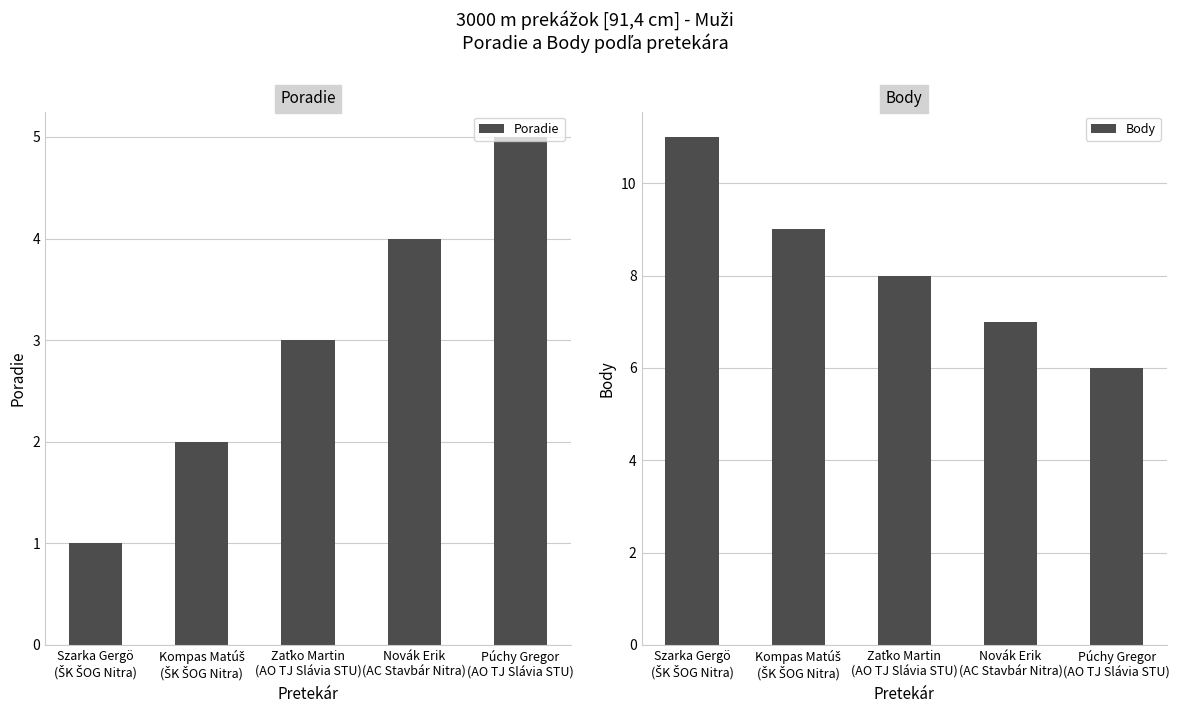

Reading left to right, extract all data points from this chart.

Poradie: 1	2	3	4	5
Body: 11	9	8	7	6